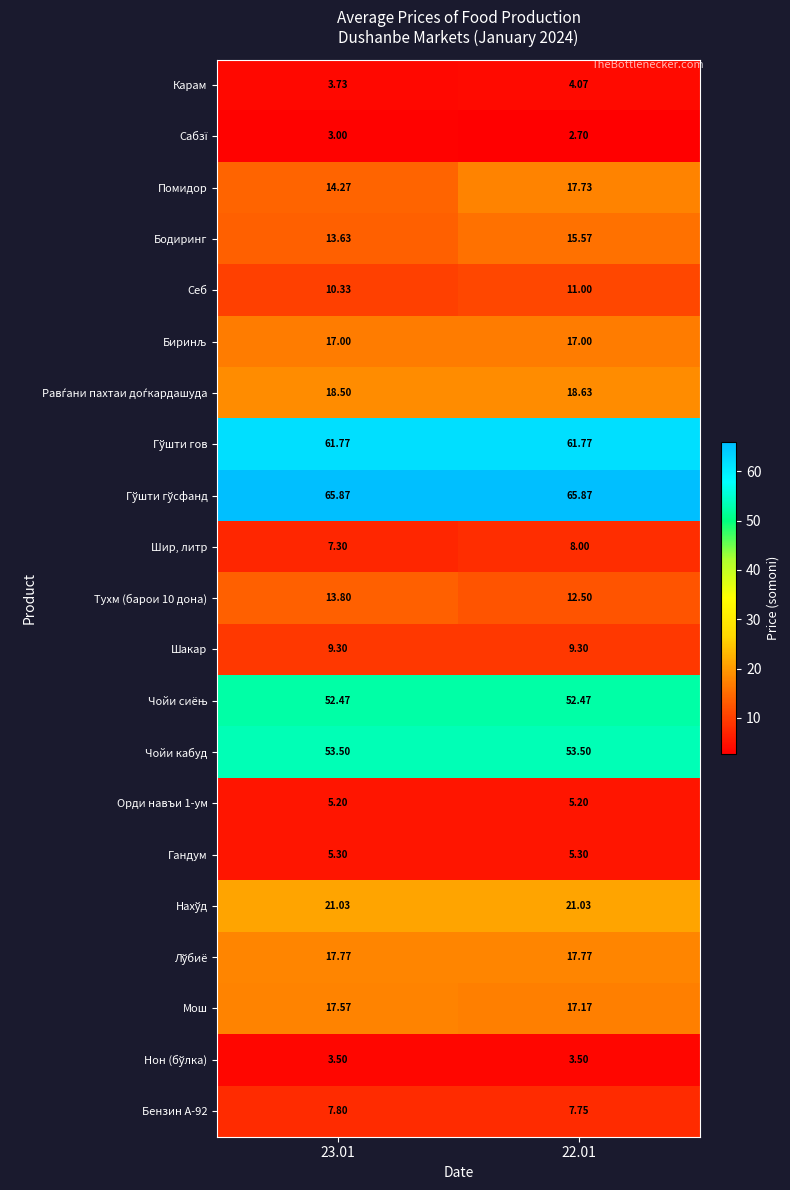

Which series changed the most between 23.01 and 22.01?

Помидор